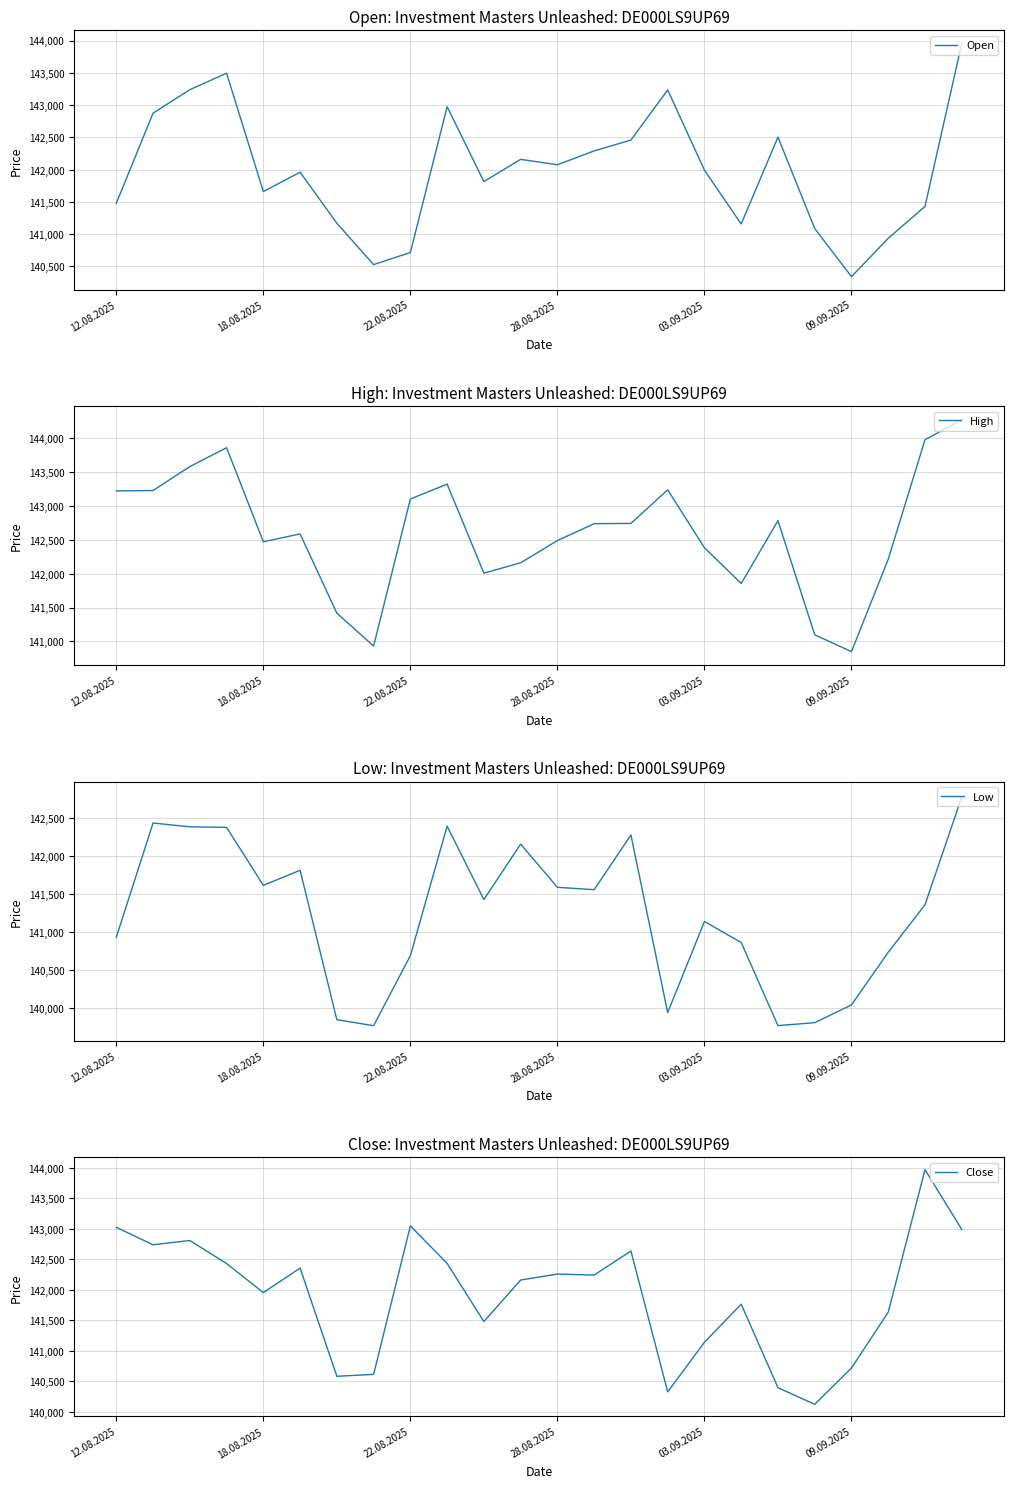

What is the value of the Close point at the 3rd from the left?

142809